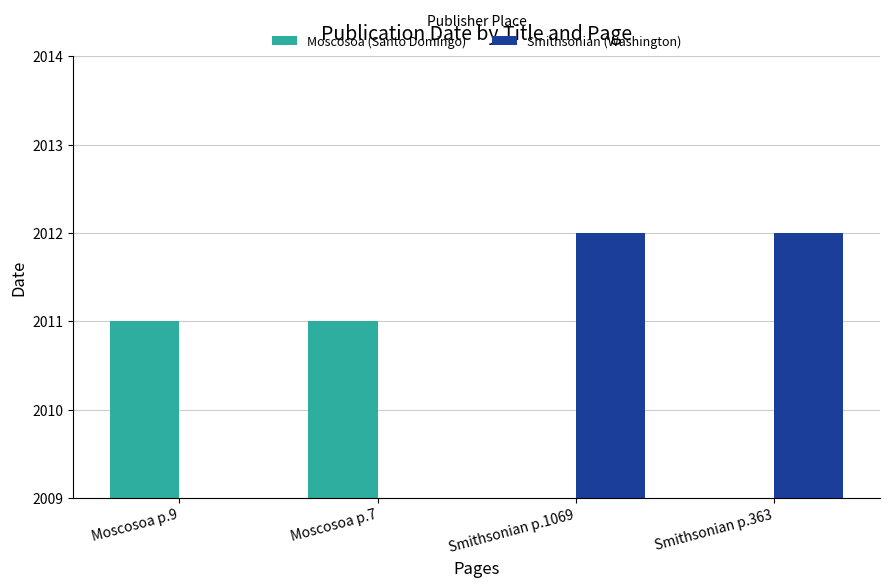

What is the minimum value for Moscosoa (Santo Domingo)?

2011